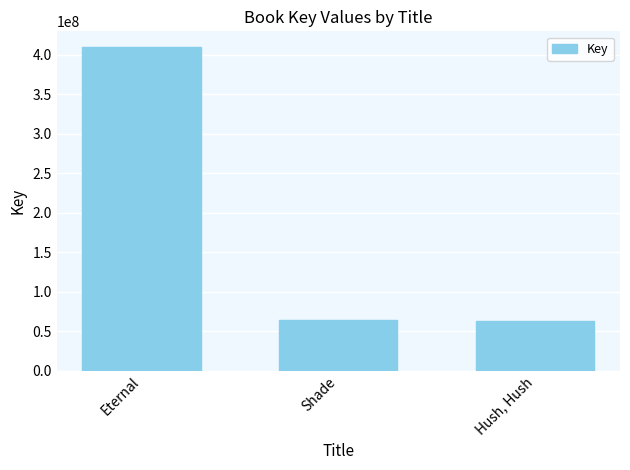

Does the chart contain stacked bars?

No